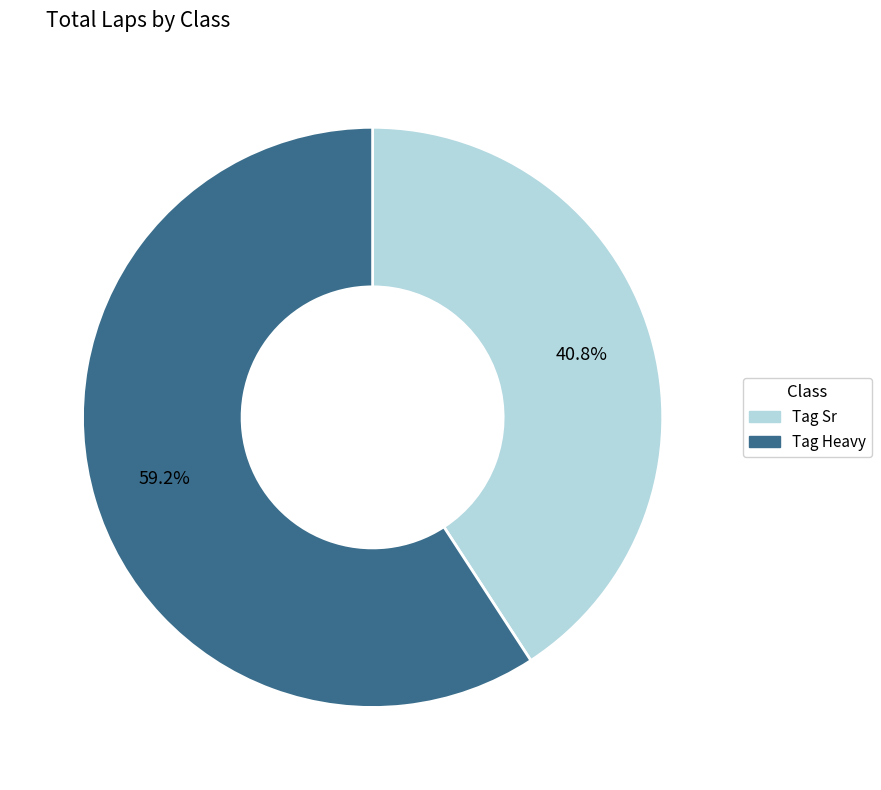

Rank the categories by value from lowest to highest.

Tag Sr, Tag Heavy